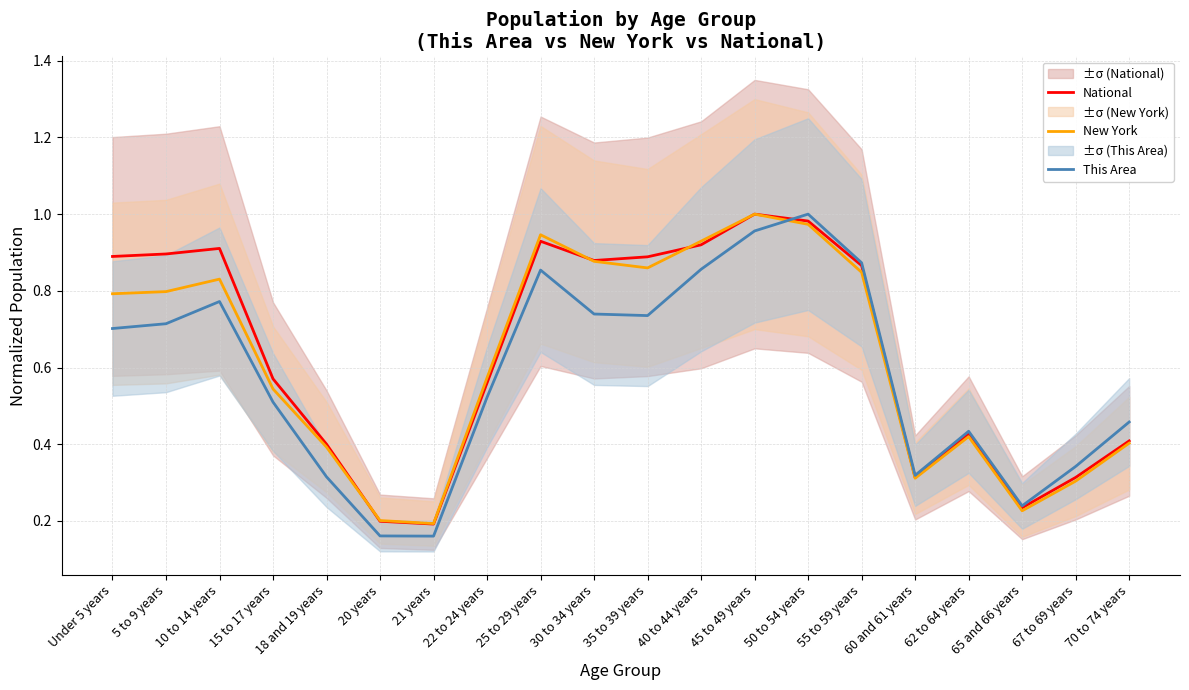

Where do This Area and National first cross each other?

45 to 49 years and 50 to 54 years